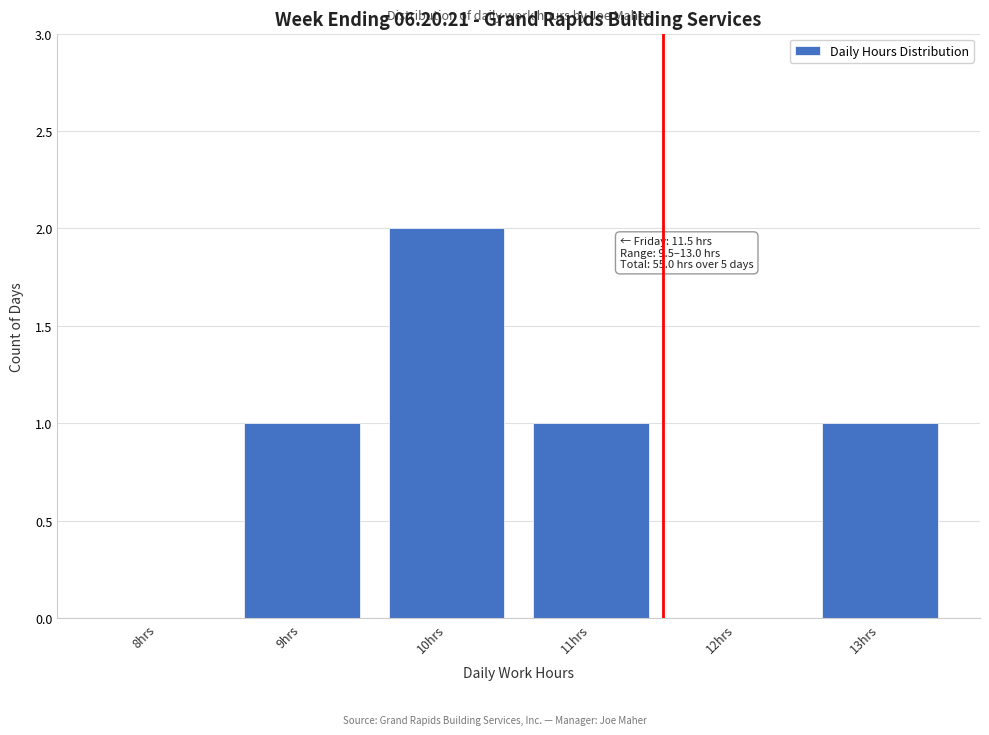

Reading left to right, what are all the values shown in this chart?

8hrs=0	9hrs=1	10hrs=2	11hrs=1	12hrs=0	13hrs=1